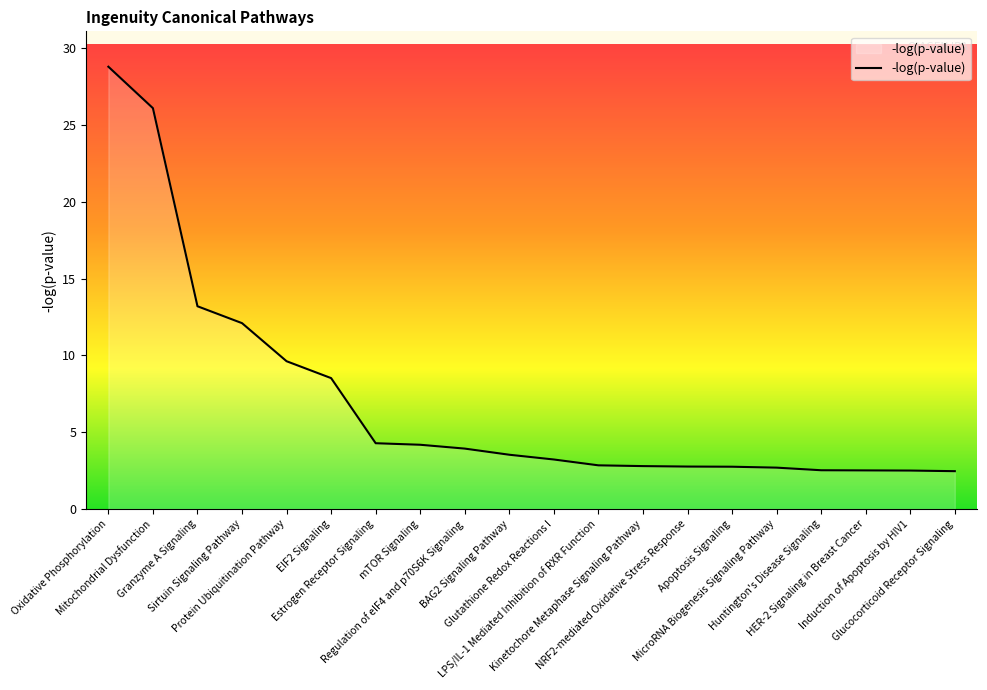

What is the maximum value shown in the chart?

28.8